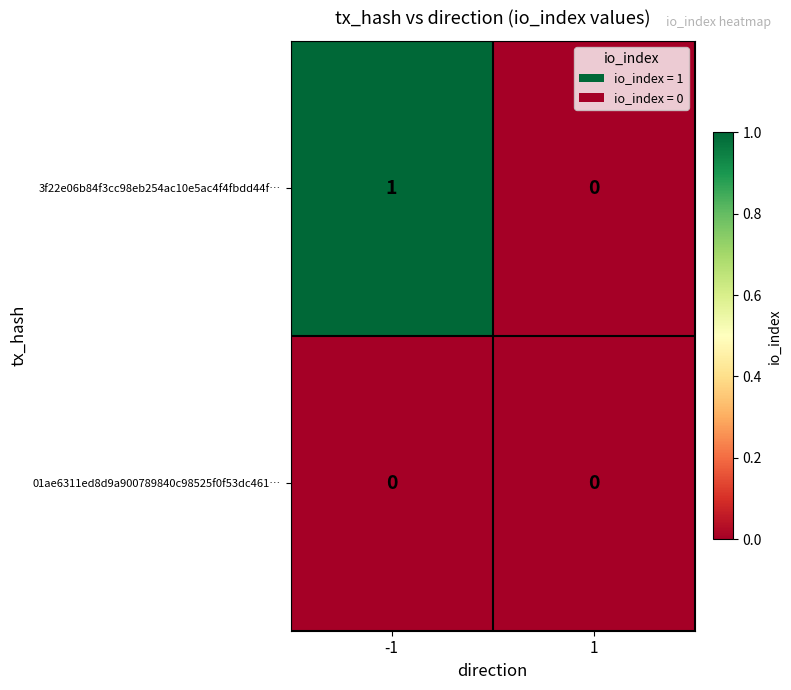

Which series has the largest range (max minus min)?

3f22e06b84f3cc98eb254ac10e5ac4f4fbdd44f…